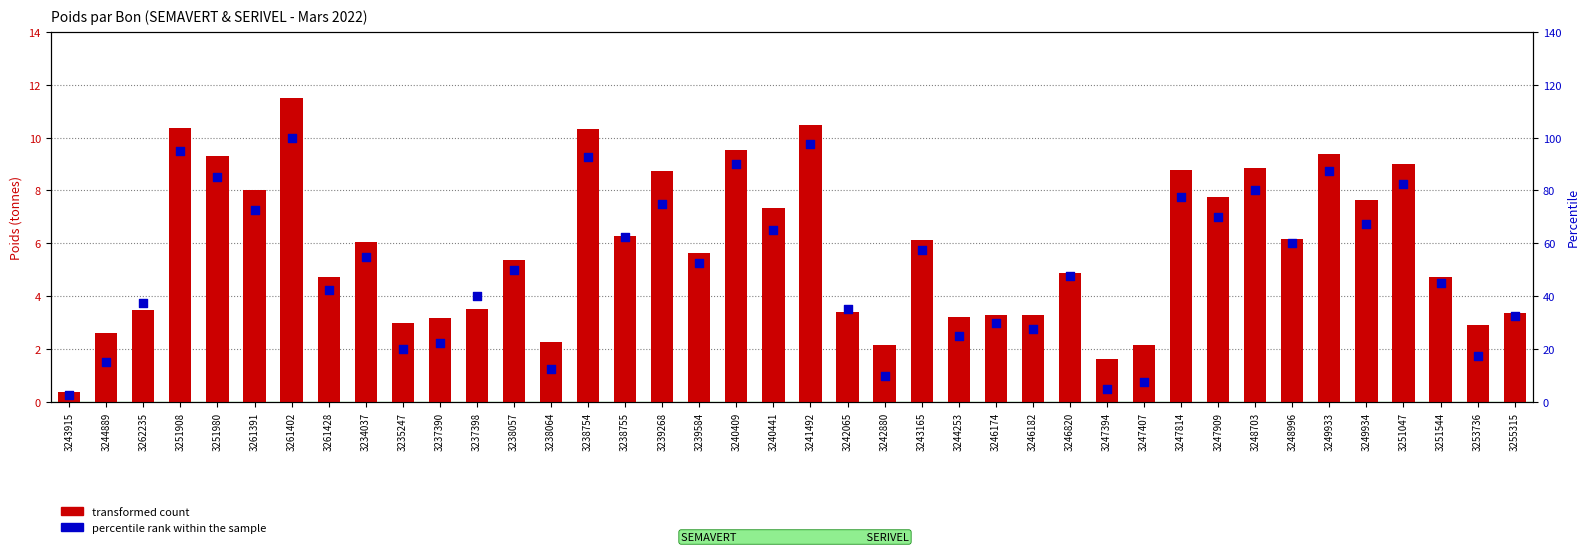

Which series has the largest total across all categories?

percentile rank within the sample